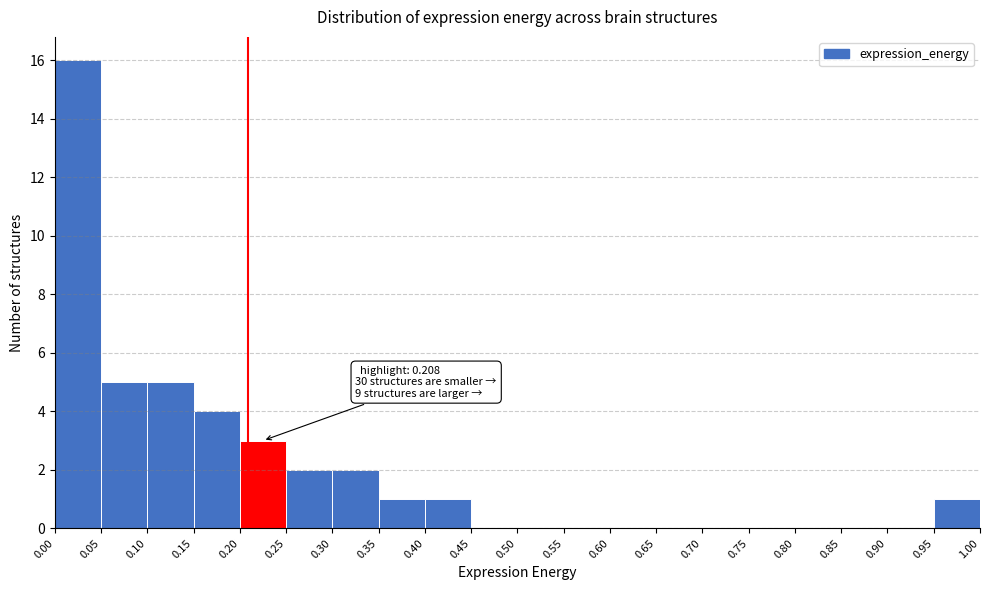

Which range on the x-axis has the tallest bar?

0.00 to 0.05